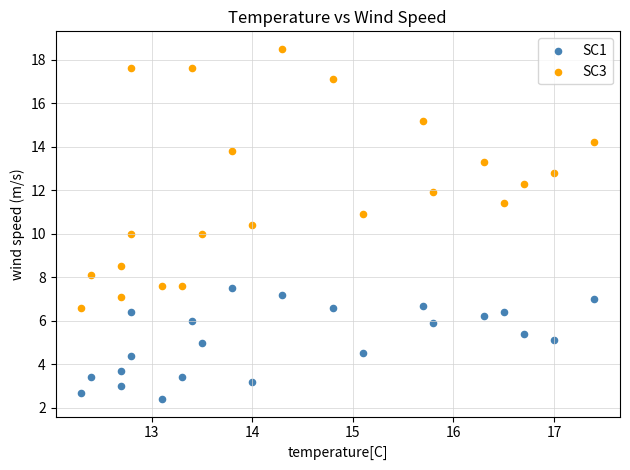

Which series has the widest spread of Y values?

SC3